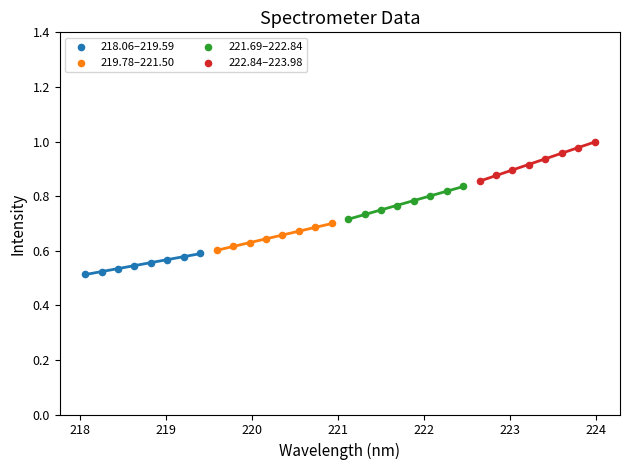

Which series reaches the minimum Y coordinate?

218.06–219.59